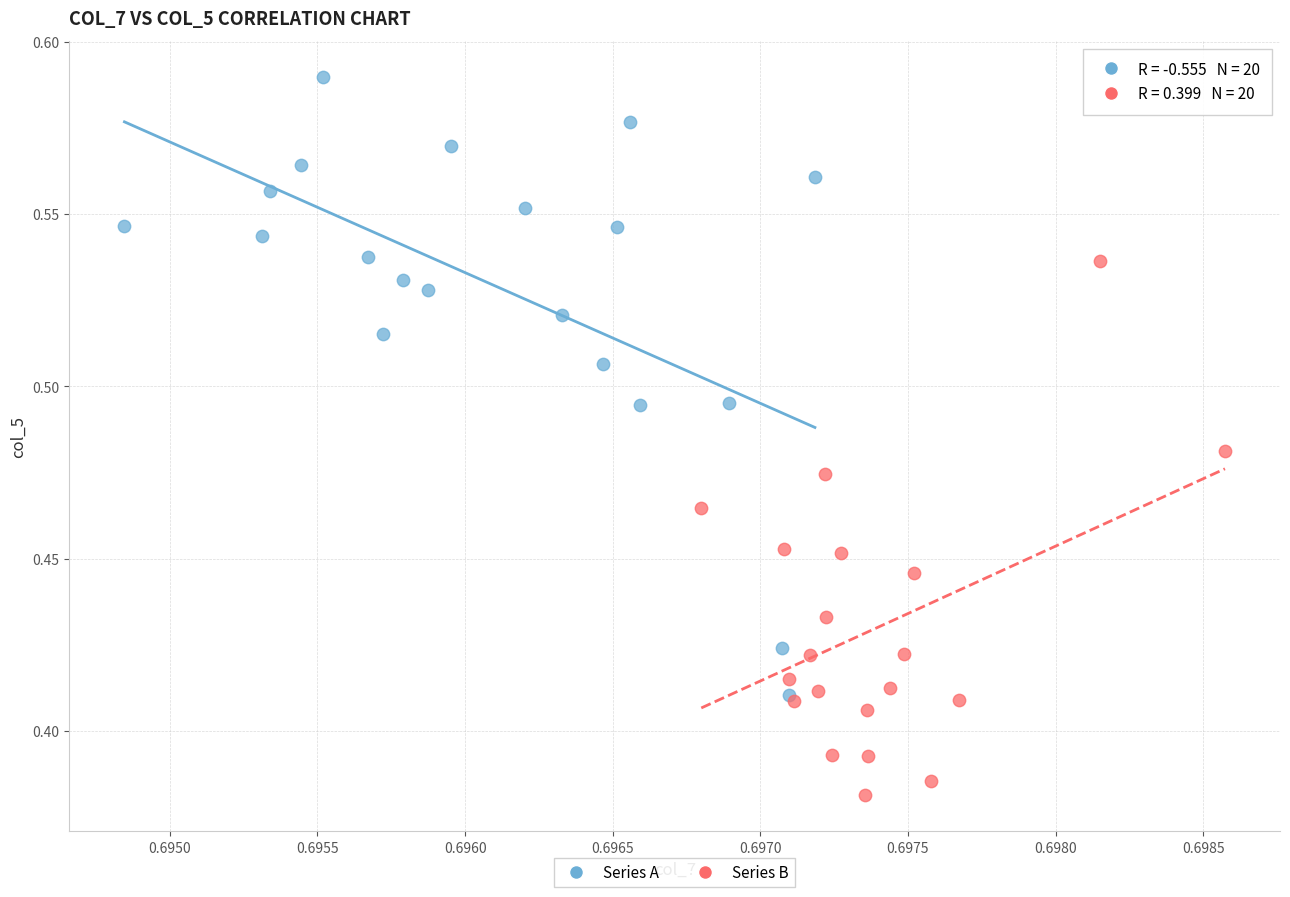

Which series has the largest Y range (max minus min)?

Series A